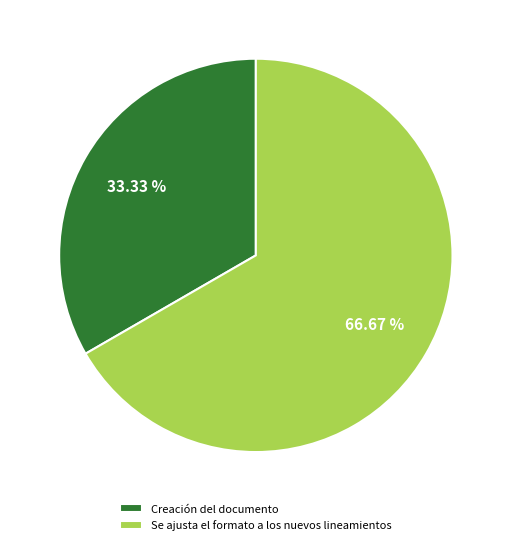

Combined, what portion of the pie is Creación del documento and Se ajusta el formato a los nuevos lineamientos?

100.0%